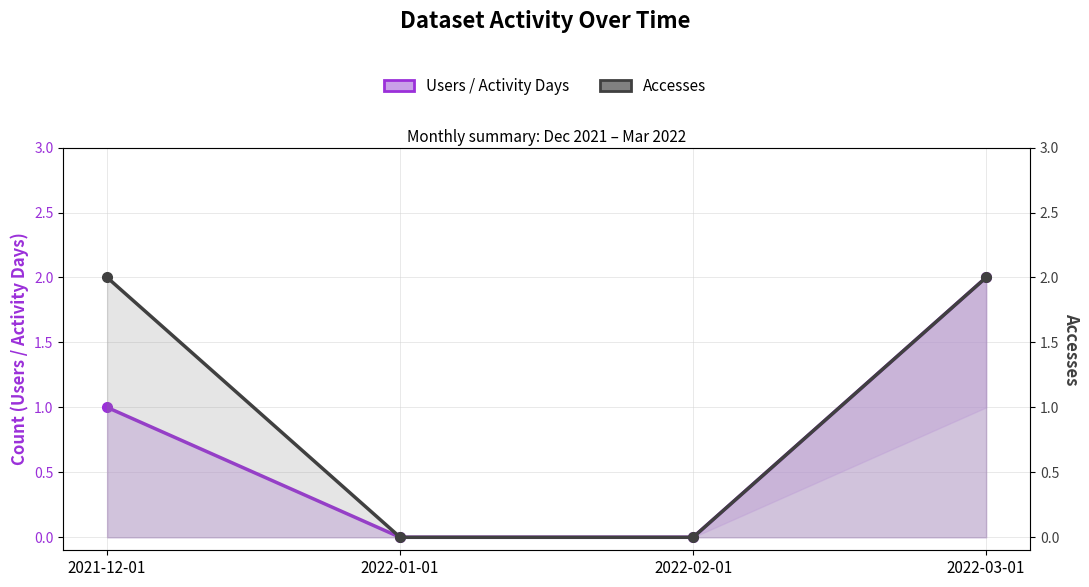

Which has a higher value, 2021-12-01 or 2022-02-01?

2021-12-01